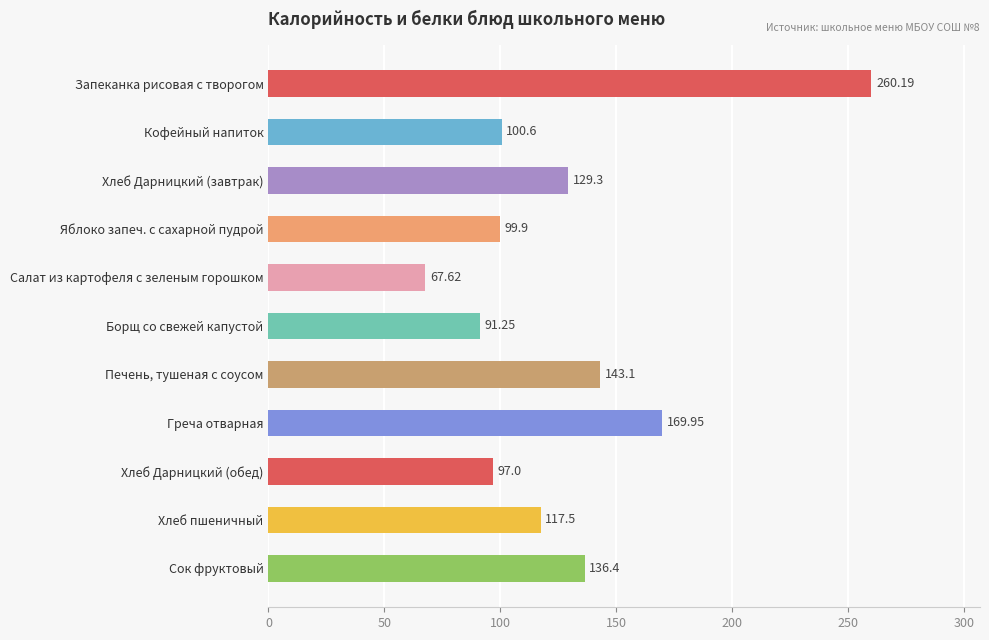

Rank the categories by value from highest to lowest.

Запеканка рисовая с творогом, Греча отварная, Печень, тушеная с соусом, Сок фруктовый, Хлеб Дарницкий (завтрак), Хлеб пшеничный, Кофейный напиток, Яблоко запеч. с сахарной пудрой, Хлеб Дарницкий (обед), Борщ со свежей капустой, Салат из картофеля с зеленым горошком